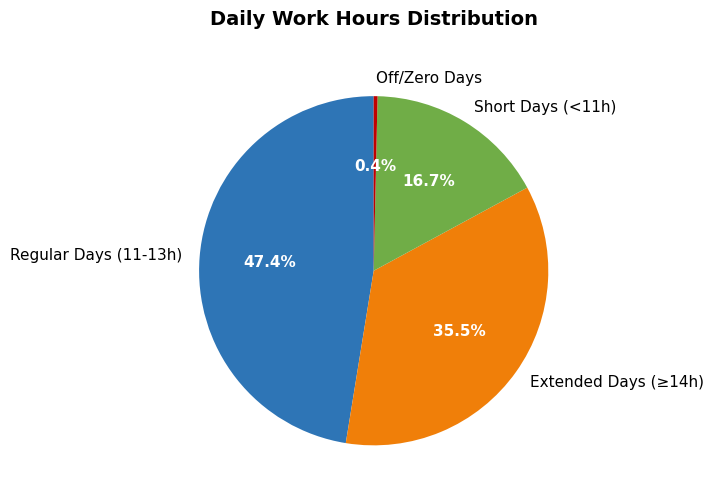

What percentage is NOT represented by Short Days (<11h)?

83.3%